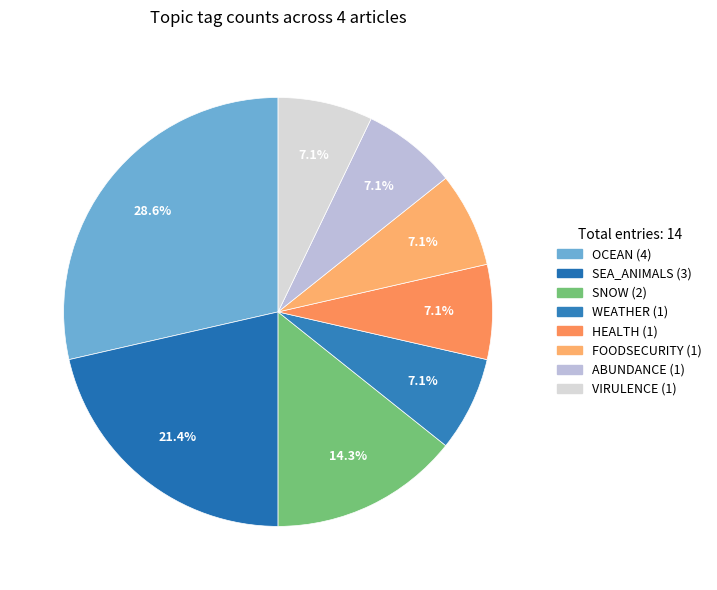

Count the number of slices in the pie.

8